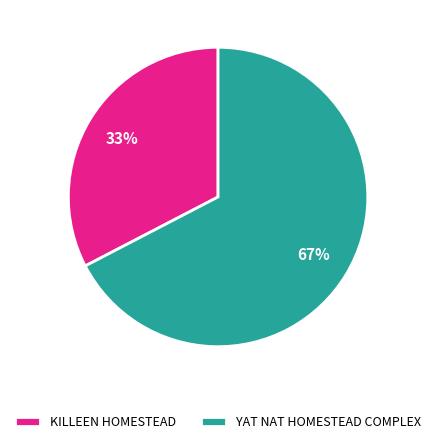

Rank the categories by value from lowest to highest.

KILLEEN HOMESTEAD, YAT NAT HOMESTEAD COMPLEX